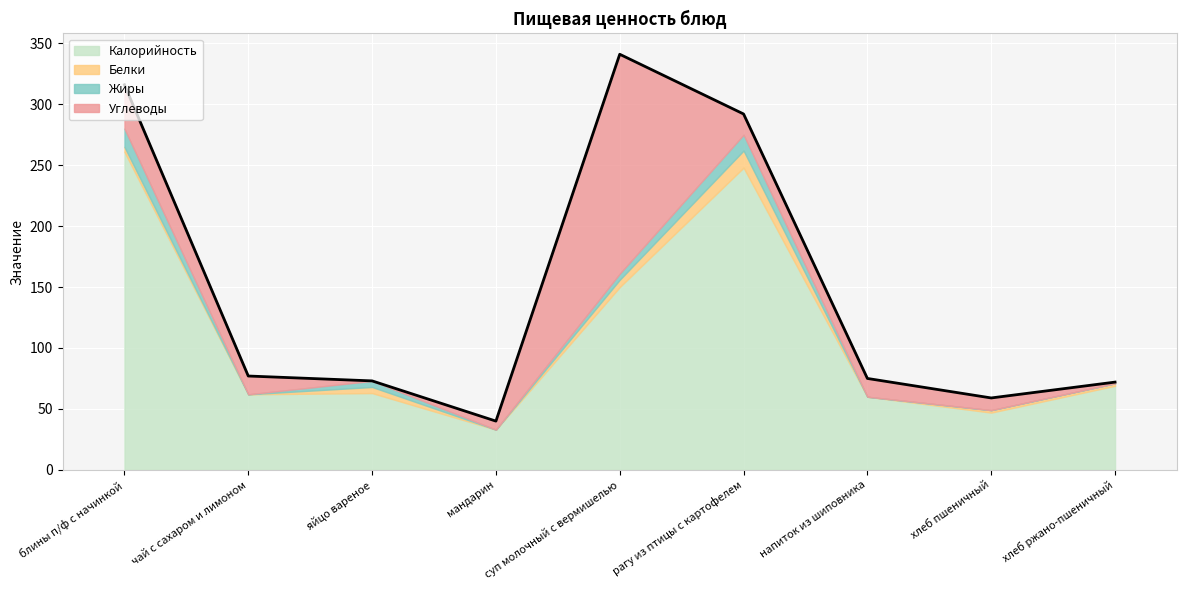

What is the sum of all Жиры values?

38